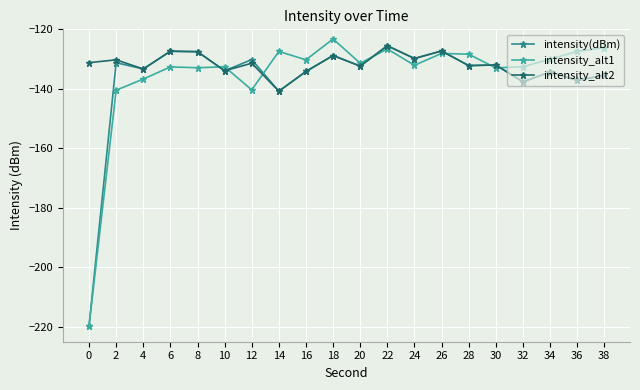

Is it true that intensity_alt2 equals -137.7 at 32?

True